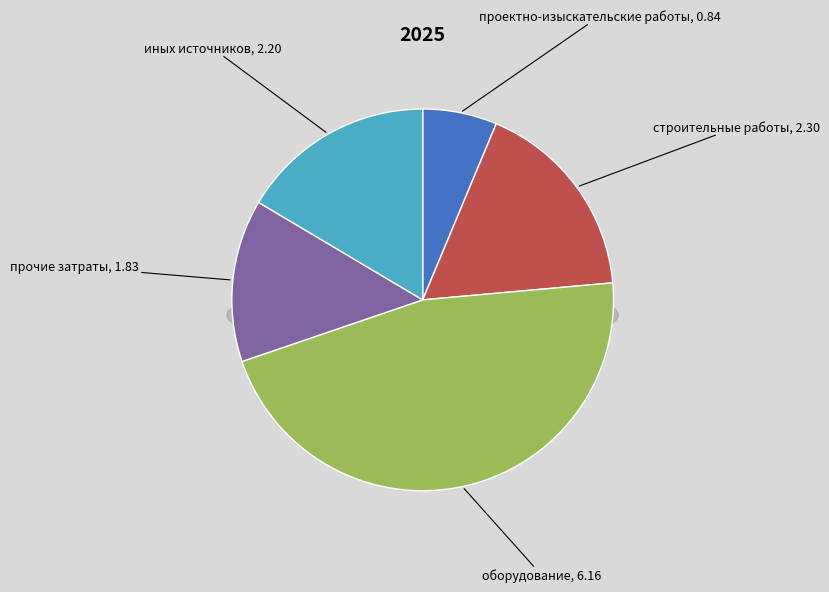

Approximately how many times larger is the value at проектно-изыскательские работы compared to прочие затраты?

0.5